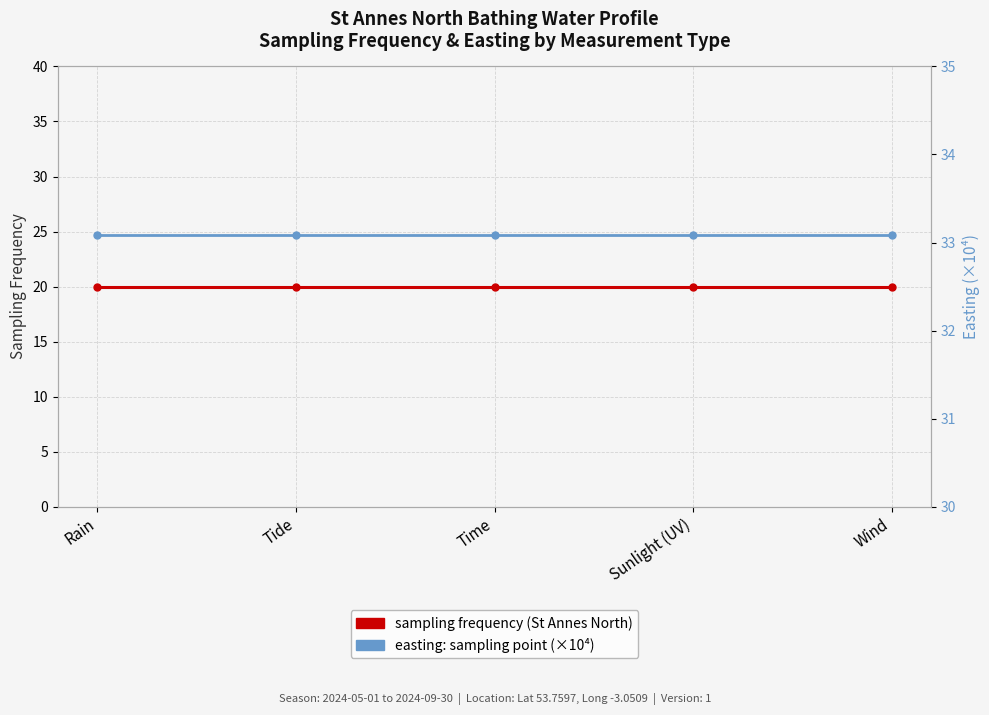

True or false: bathing water > sampling point > easting (×10⁴) and sampling frequency intersect in this chart.

False